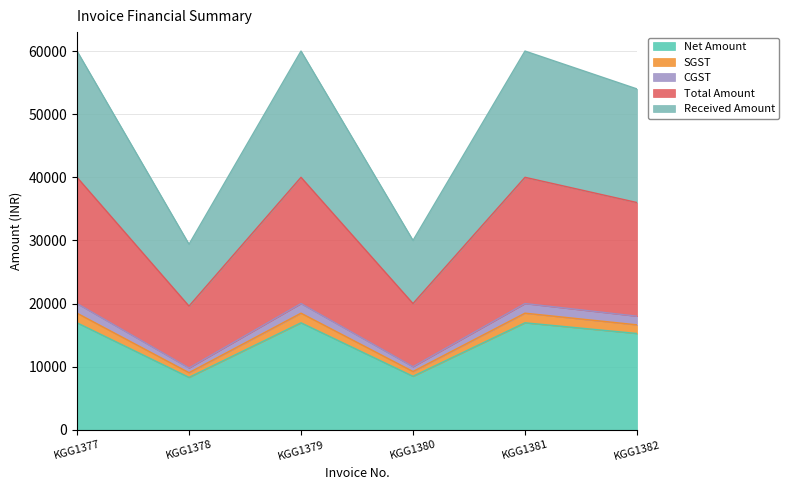

Which series has the largest range (max minus min)?

Total Amount